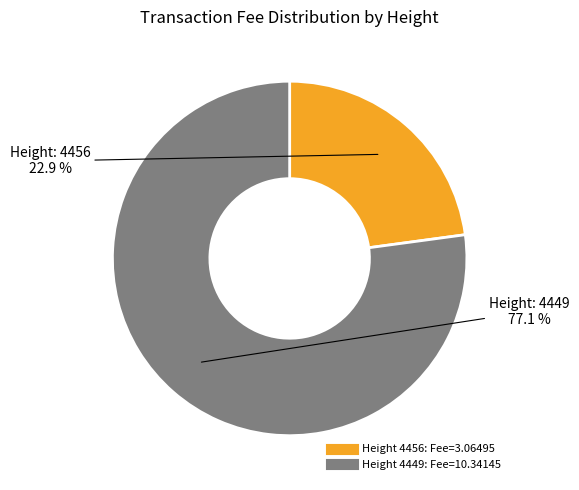

Is there a majority slice in this chart?

Yes